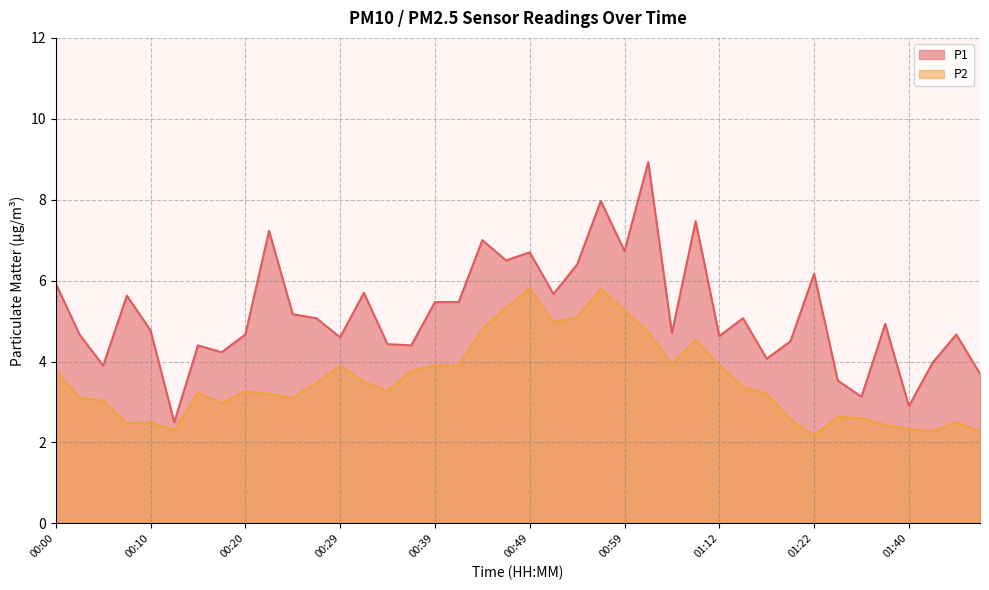

Which series has the largest total across all categories?

P1